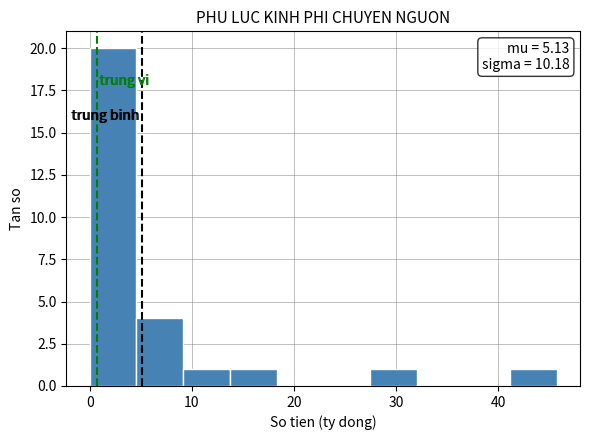

Which range on the x-axis has the tallest bar?

0 to 5